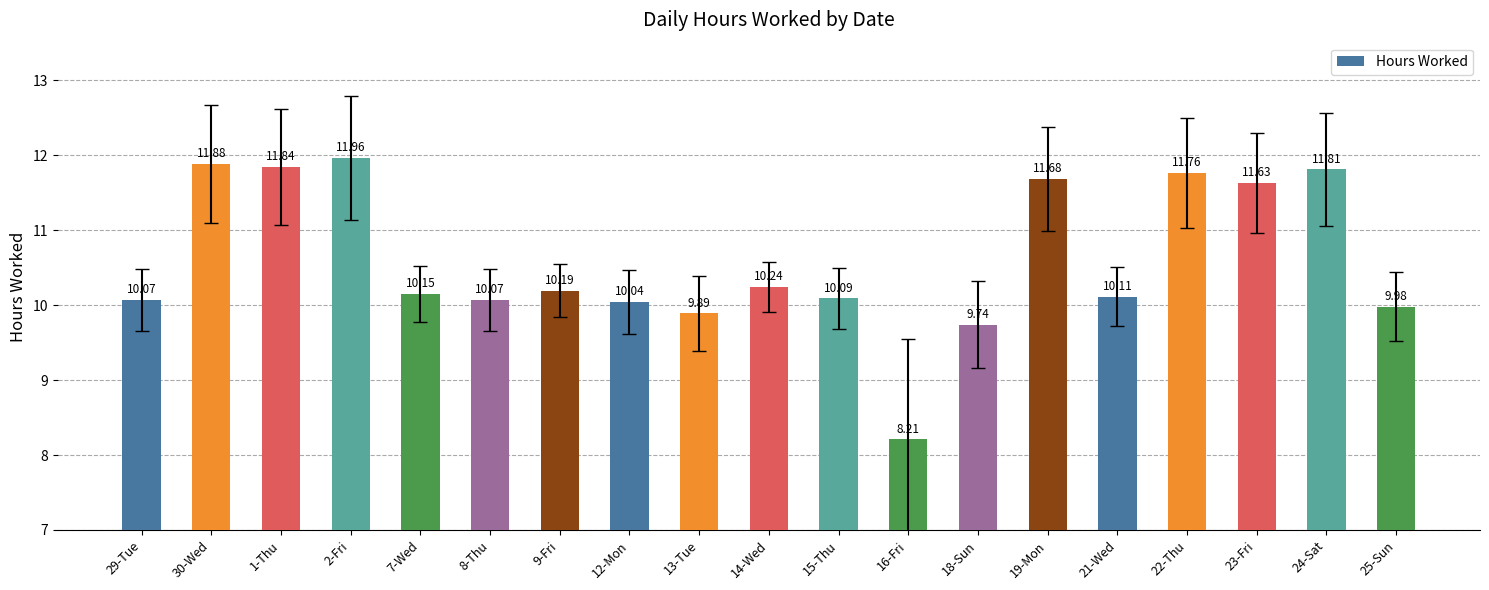

What is the ratio of the value at 14-Wed to the value at 25-Sun?

1.0